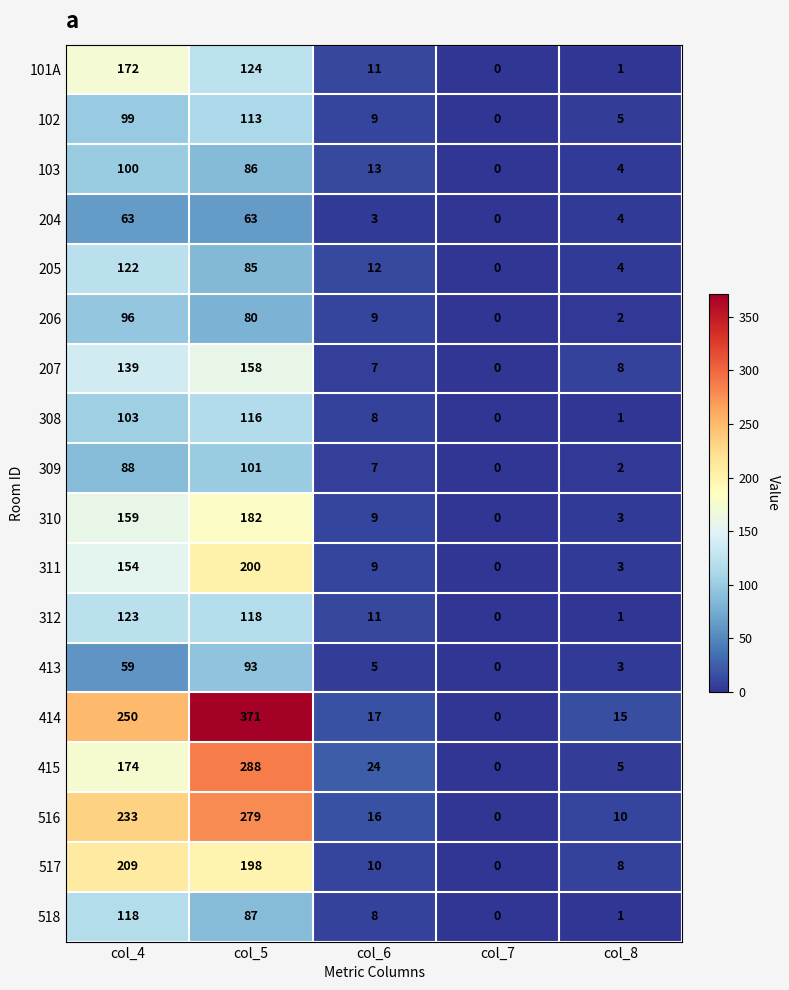

What is the maximum value shown in the chart?

371